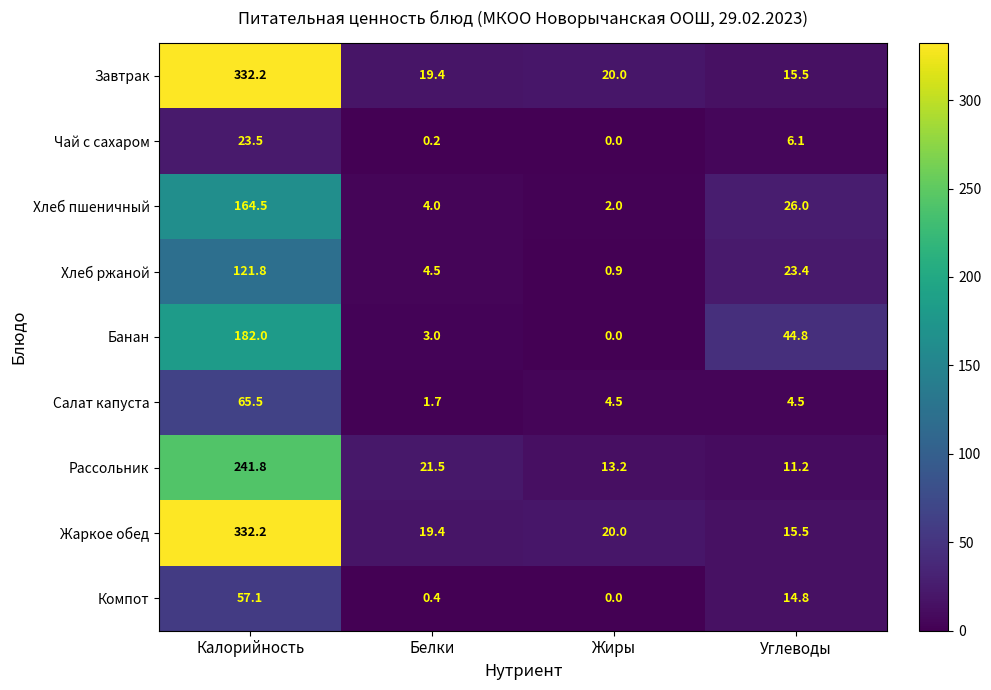

At how many categories does at least one series exceed 291?

1